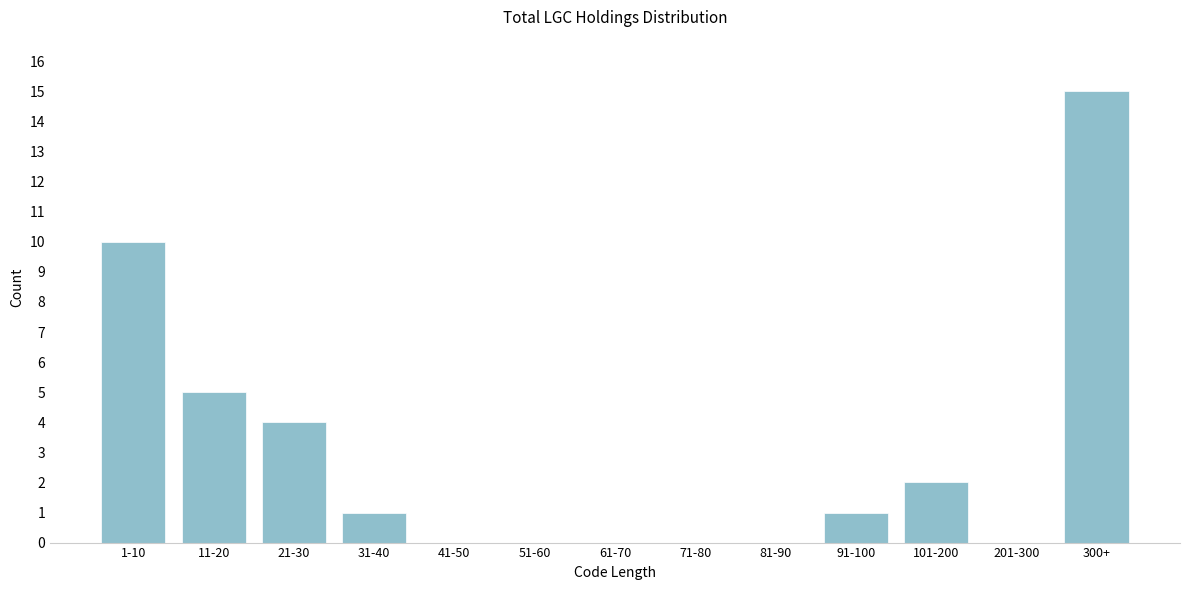

Reading left to right, list all the values displayed in this chart.

1-10=10	11-20=5	21-30=4	31-40=1	41-50=0	51-60=0	61-70=0	71-80=0	81-90=0	91-100=1	101-200=2	201-300=0	300+=15